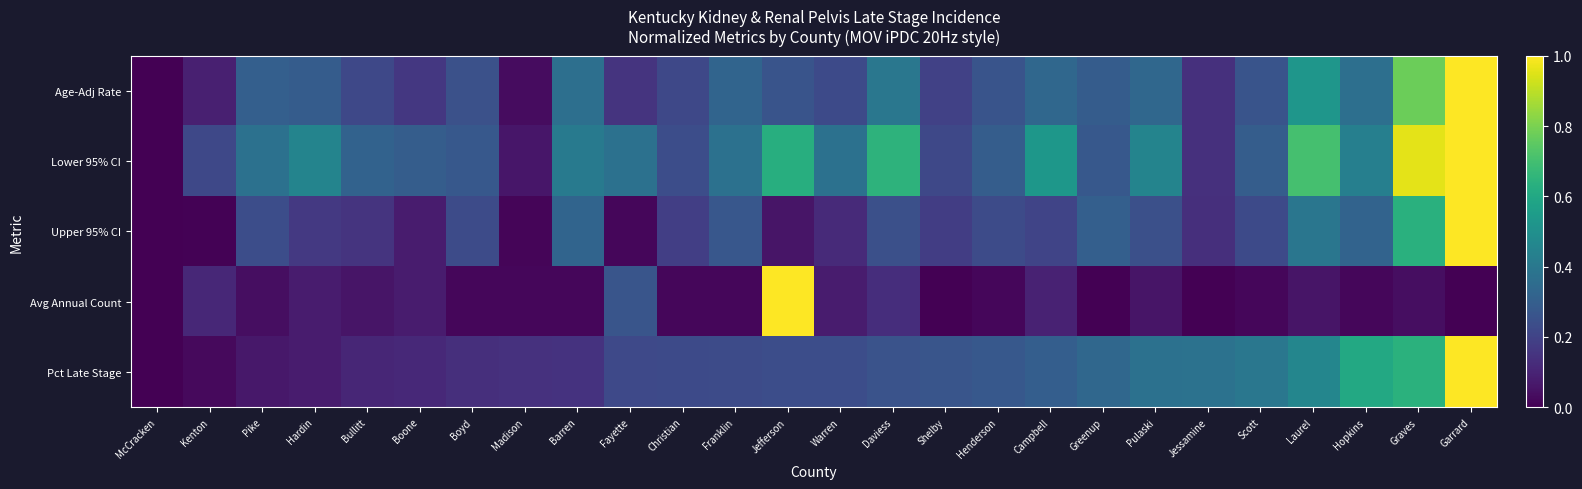

Which series changed the most between Bullitt and Jefferson?

Avg Annual Count